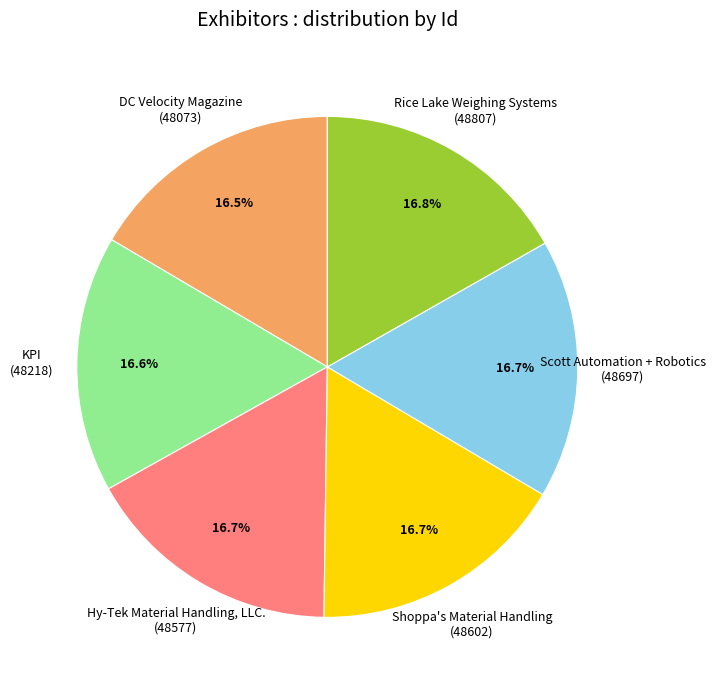

Is there any slice that represents more than half of the pie?

No